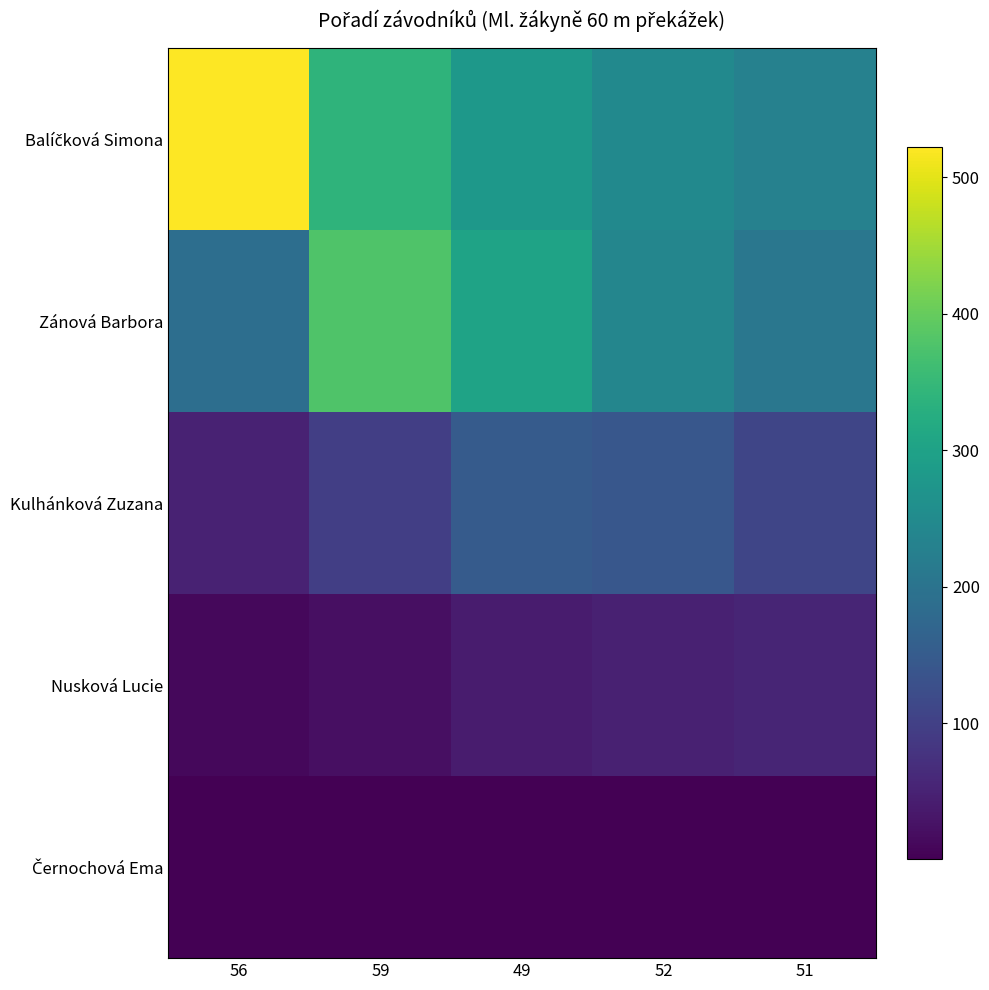

Which series has the largest range (max minus min)?

Balíčková Simona